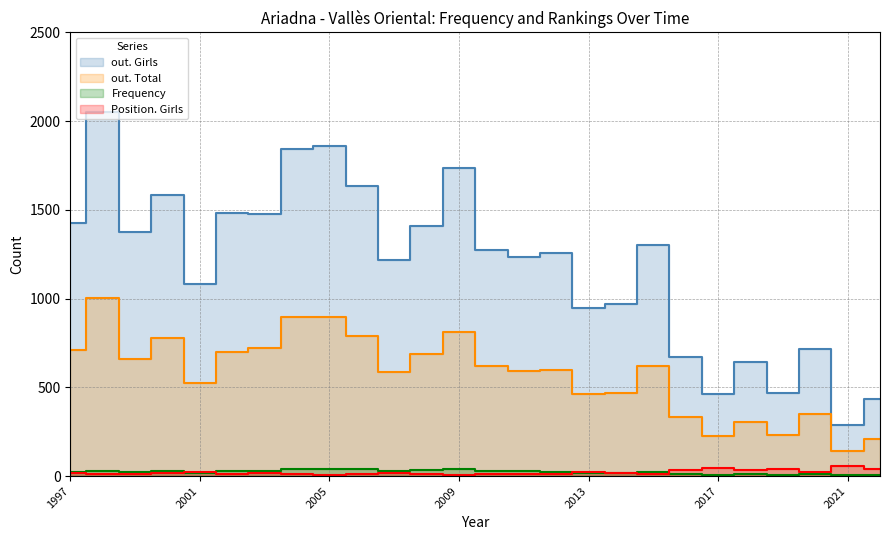

In Frequency, how many points are lower than both neighbors (excluding endpoints)?

6